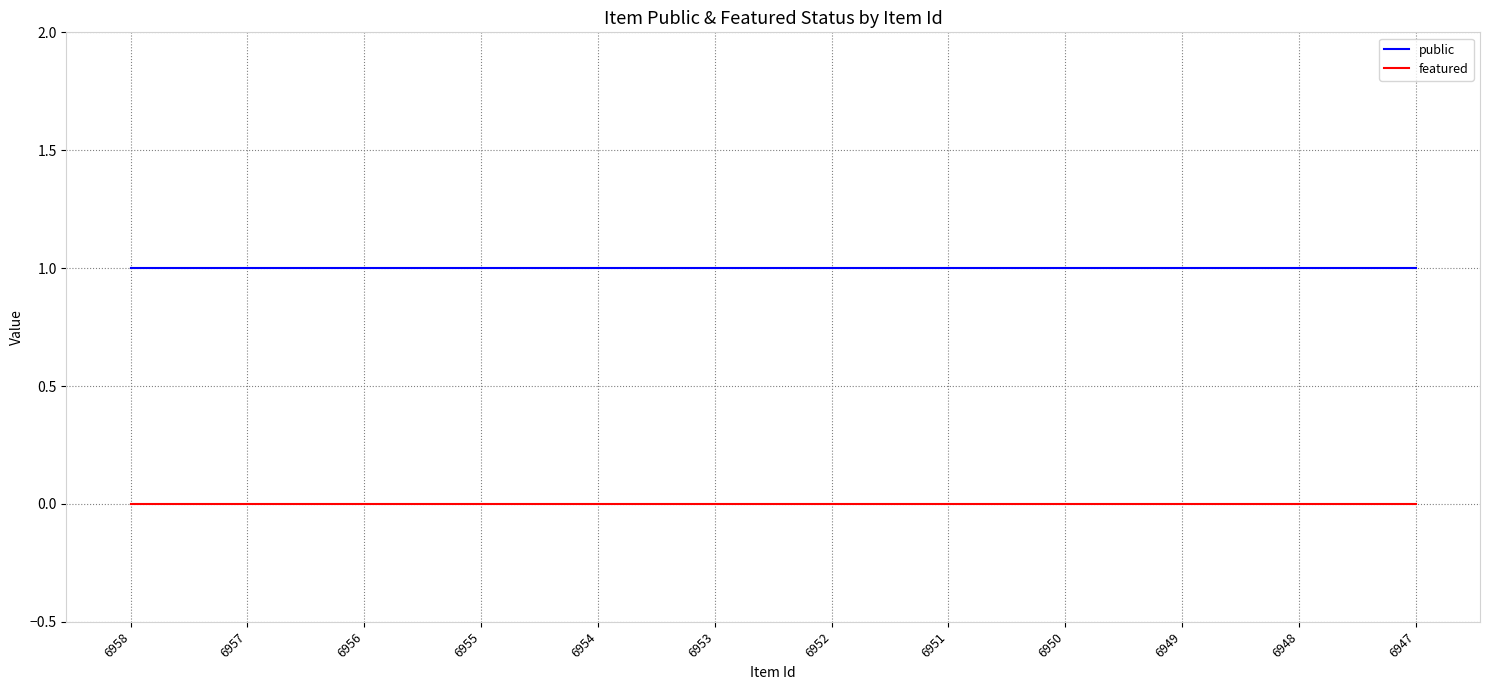

True or false: featured and public intersect in this chart.

False